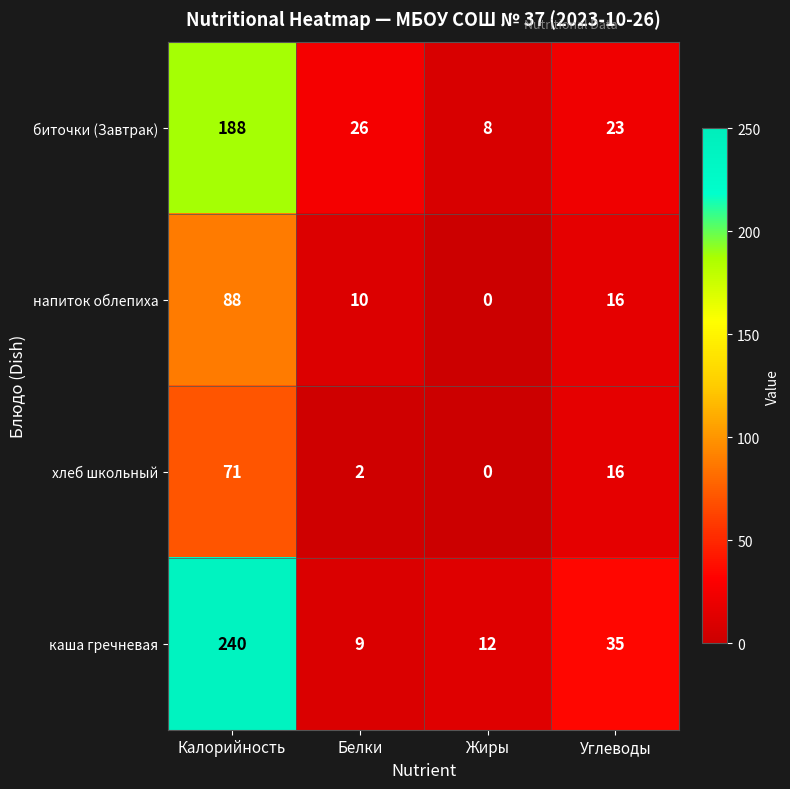

Which category has the lowest value across all series?

Жиры